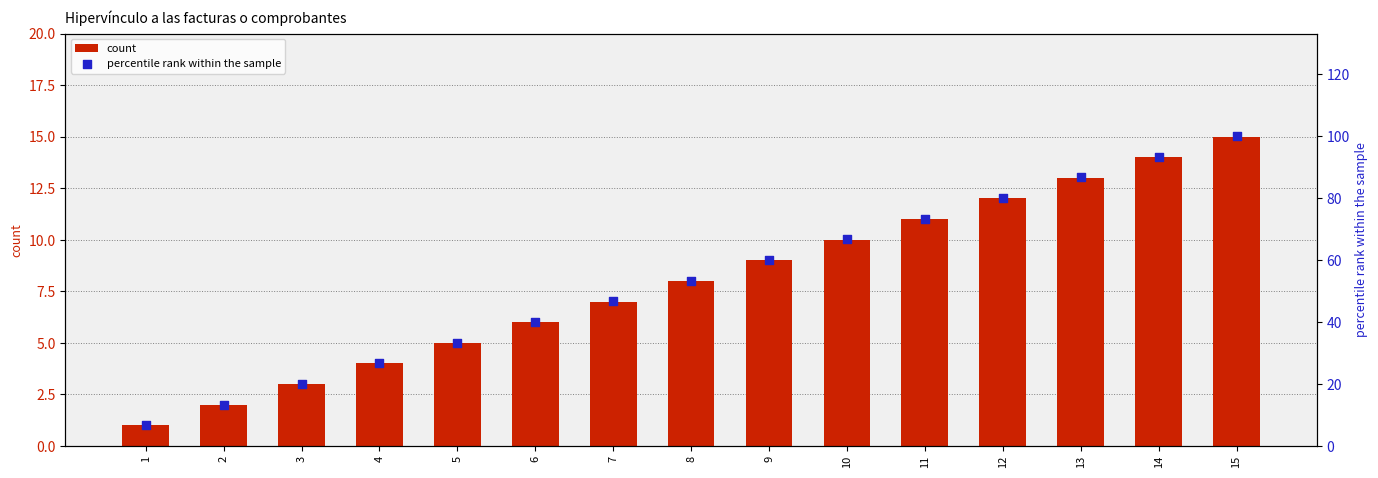

At which category is the sum across all series the highest?

15